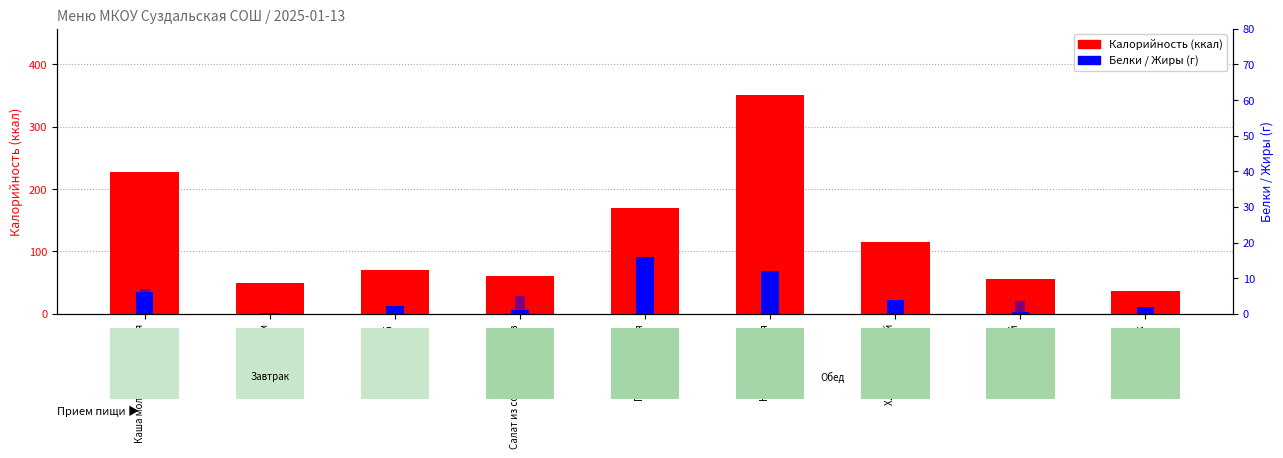

Reading right to left, extract all data points from this chart.

Калорийность: Сок=36.0	Соус красный=56.1	Хлеб пшеничный=114.9	Каша гречневая=351.7	Птица отварная=169.0	Салат из соленых огурцов=61.0	Хлеб=69.7	Чай с сахаром=48.6	Каша молочная пшенная=227.2
Белки: Сок=2.0	Соус красный=0.5	Хлеб пшеничный=3.9	Каша гречневая=12.0	Птица отварная=16.0	Салат из соленых огурцов=1.0	Хлеб=2.2	Чай с сахаром=0.1	Каша молочная пшенная=6.0
Жиры: Сок=0.2	Соус красный=3.7	Хлеб пшеничный=0.7	Каша гречневая=7.0	Птица отварная=9.4	Салат из соленых огурцов=5.0	Хлеб=0.2	Чай с сахаром=0.1	Каша молочная пшенная=7.0